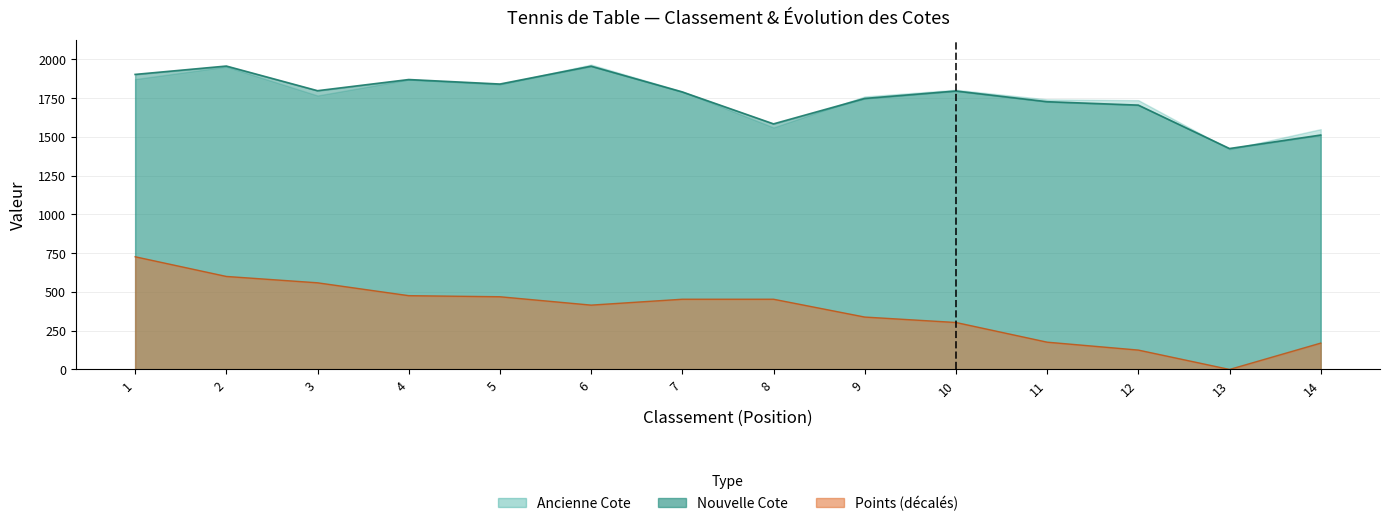

How many values in the Ancienne Cote series are below 1796?

7